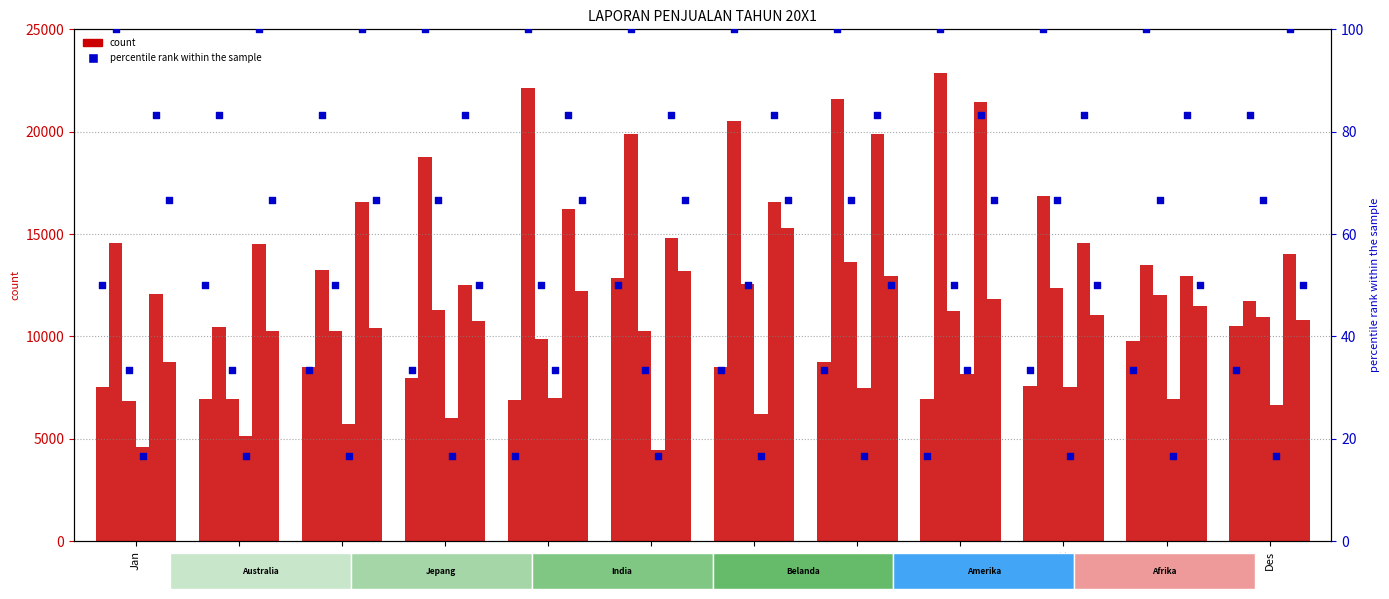

What is the total value across all series at Apr?

67273